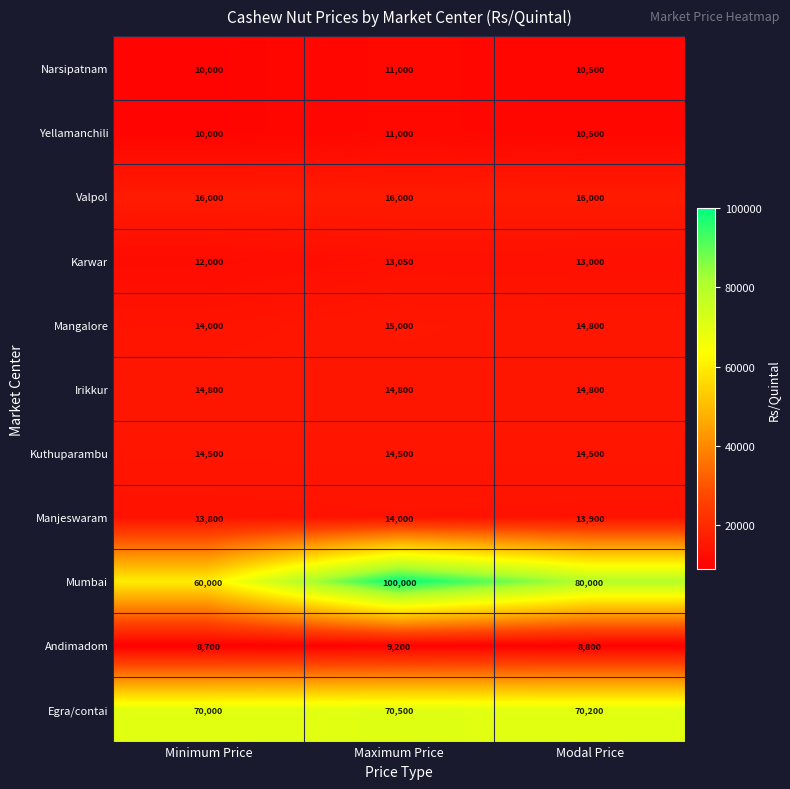

What is the minimum value shown in the chart?

8700